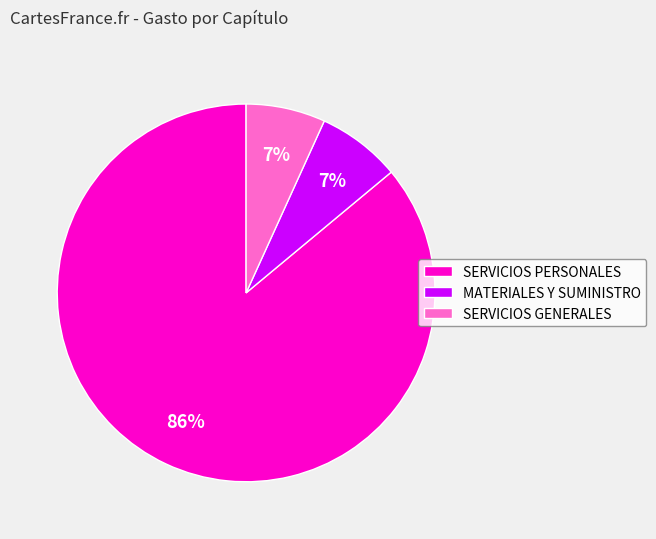

Which has a higher value, SERVICIOS GENERALES or SERVICIOS PERSONALES?

SERVICIOS PERSONALES